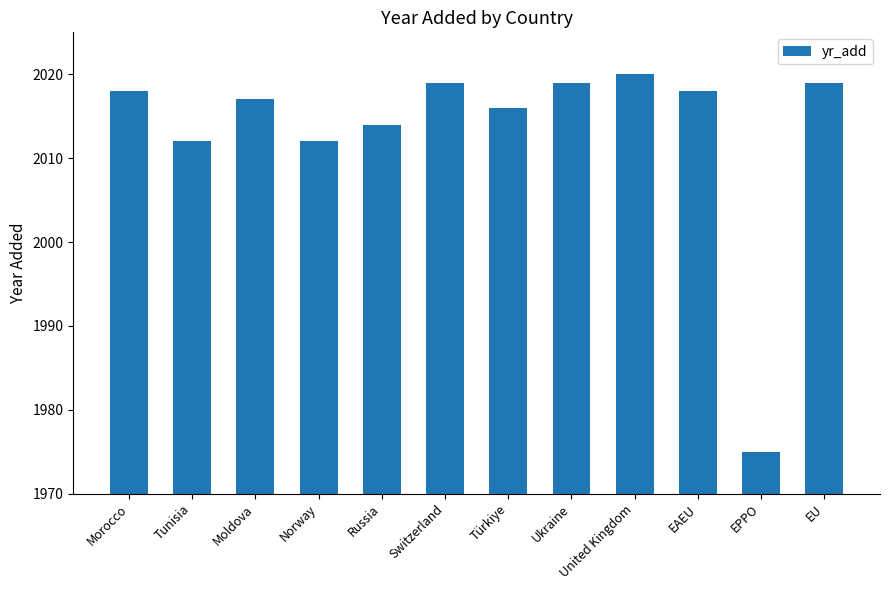

What is the sum of all values?

24159